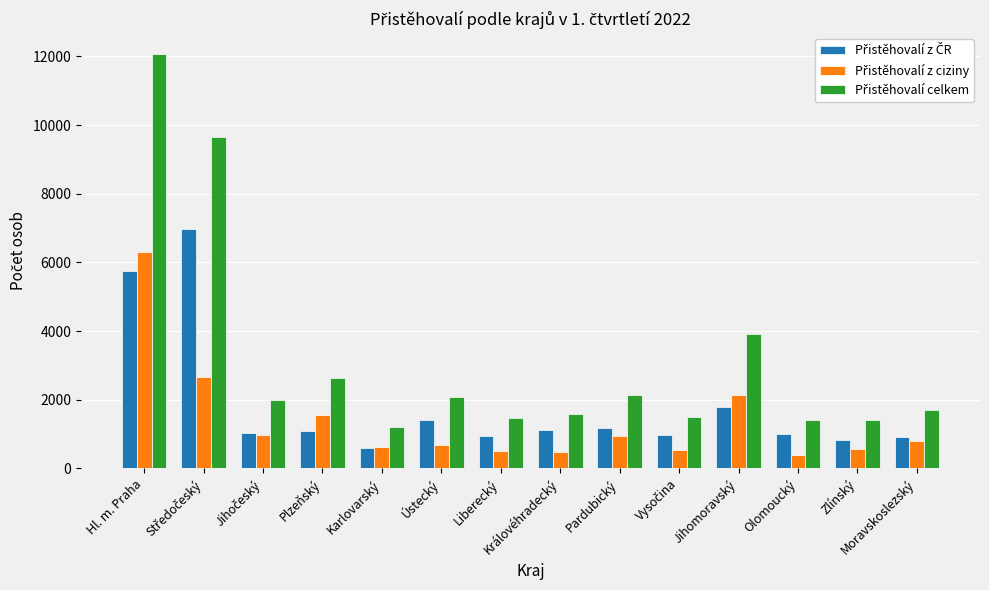

At which category is the sum across all series the highest?

Hl. m. Praha